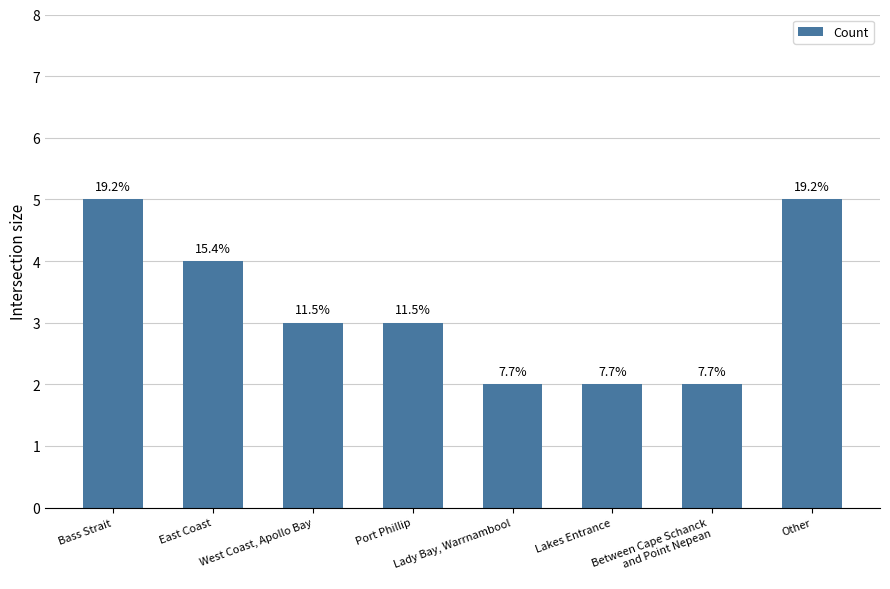

Read the value at East Coast.

4